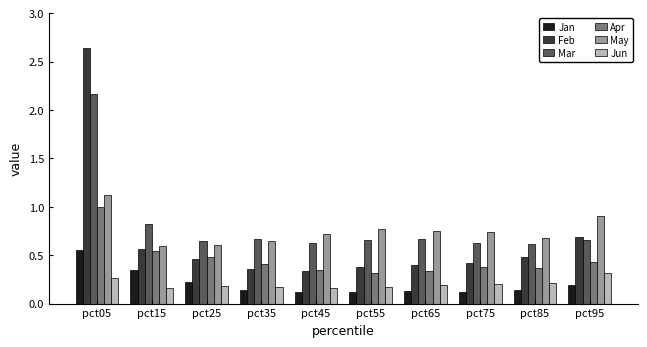

Which series has the widest spread of values?

Feb